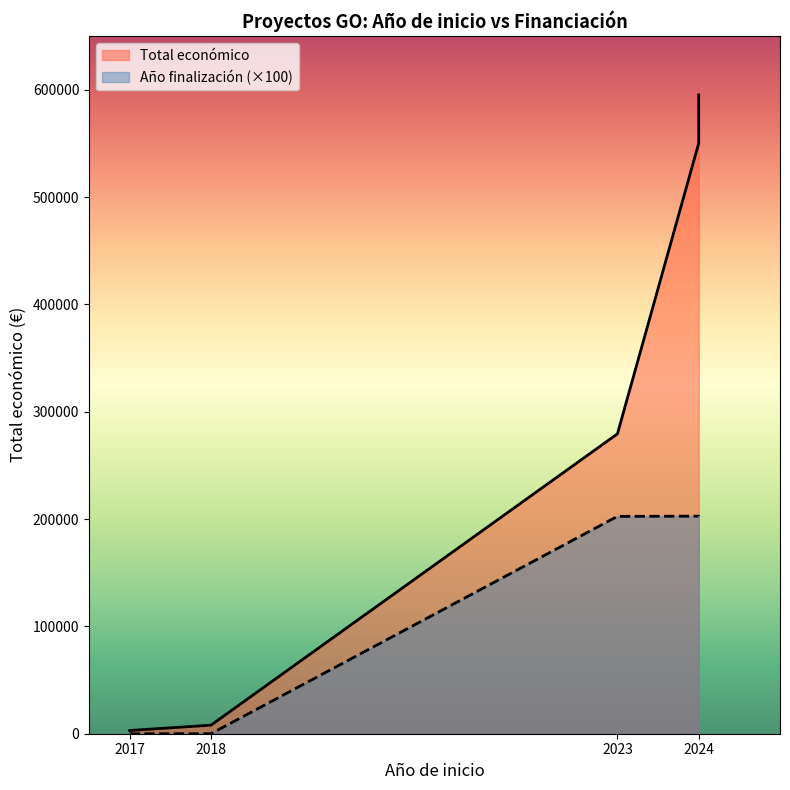

What is the value of the Total económico point at the 5th from the left?

550111